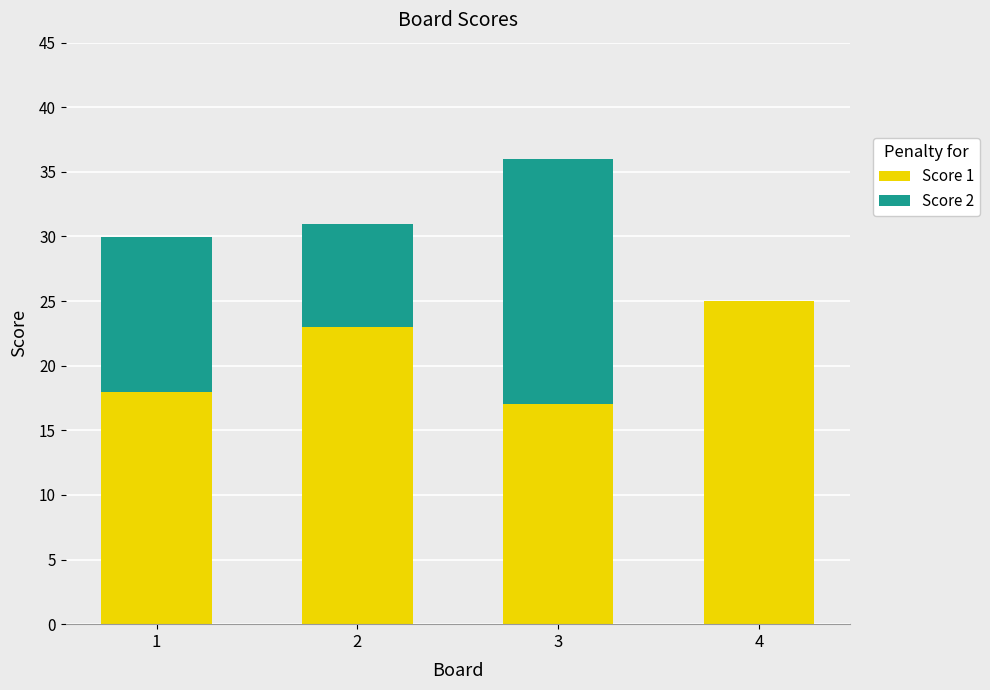

At which label does Score 1 reach its peak?

4